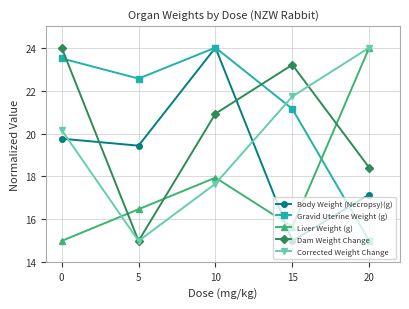

Reading left to right, transcribe all the data shown in this chart.

Body Weight (Necropsy)(g): 19.8	19.4	24.0	15.0	17.2
Gravid Uterine Weight (g): 23.5	22.6	24.0	21.1	15.0
Liver Weight (g): 15.0	16.5	17.9	15.7	24.0
Dam Weight Change: 24.0	15.0	20.9	23.2	18.4
Corrected Weight Change: 20.2	15.0	17.7	21.7	24.0